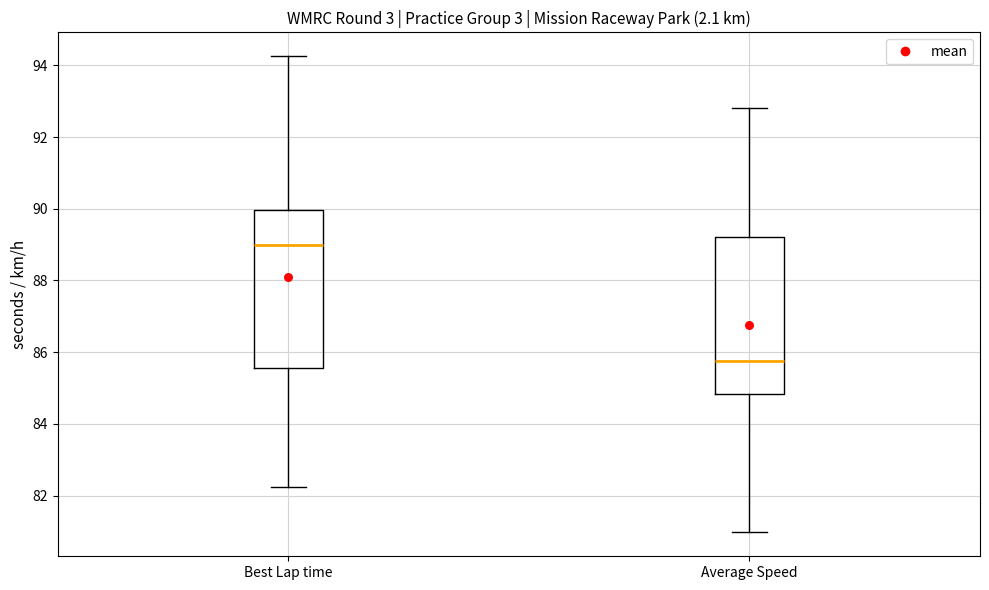

Which box's median line is the highest?

Best Lap time